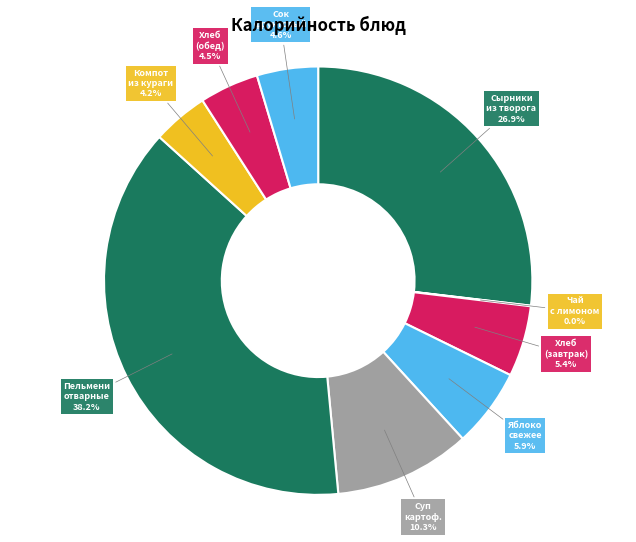

To the nearest percent, what is the average slice percentage?

11%